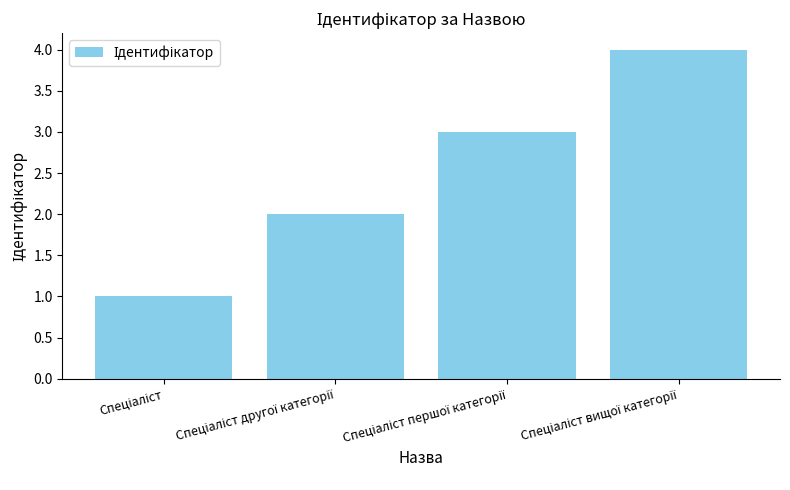

Does the chart contain any negative values?

No